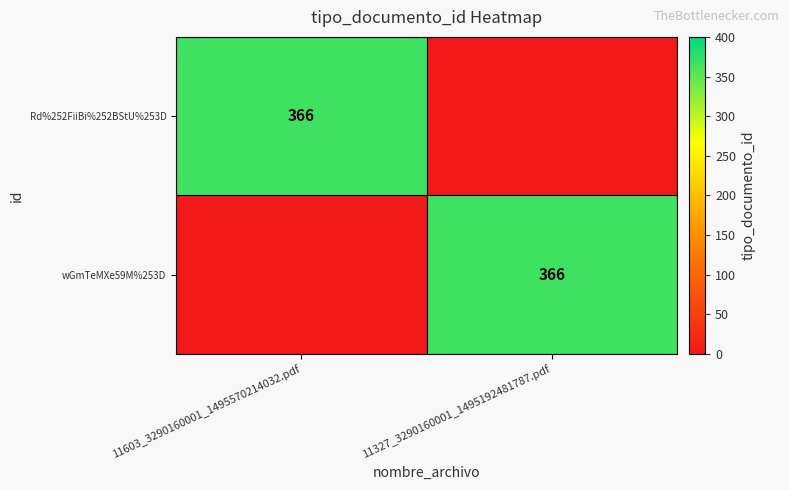

Count the number of data series in this chart.

2